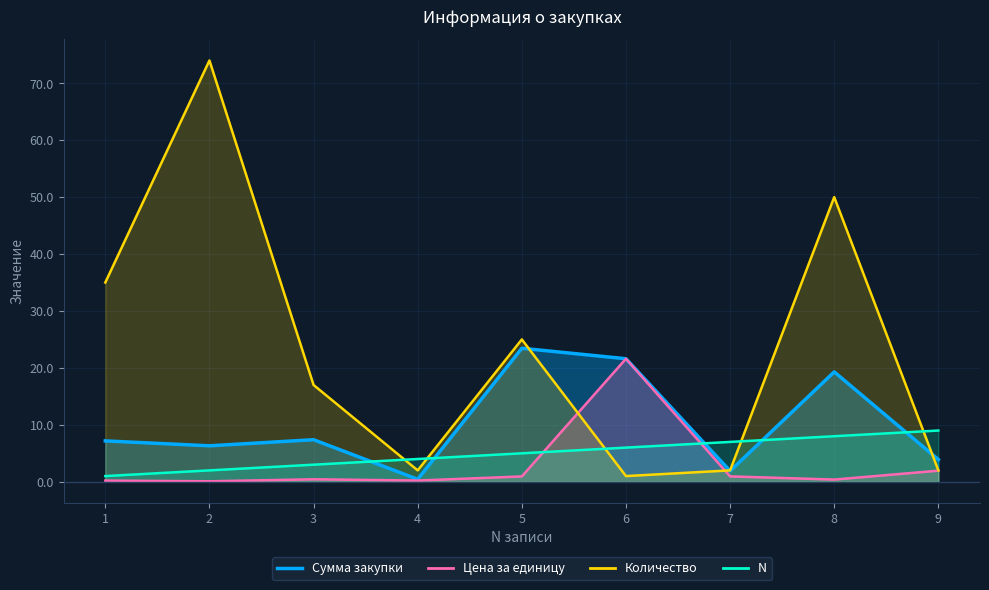

True or false: Количество and Цена за единицу intersect in this chart.

True